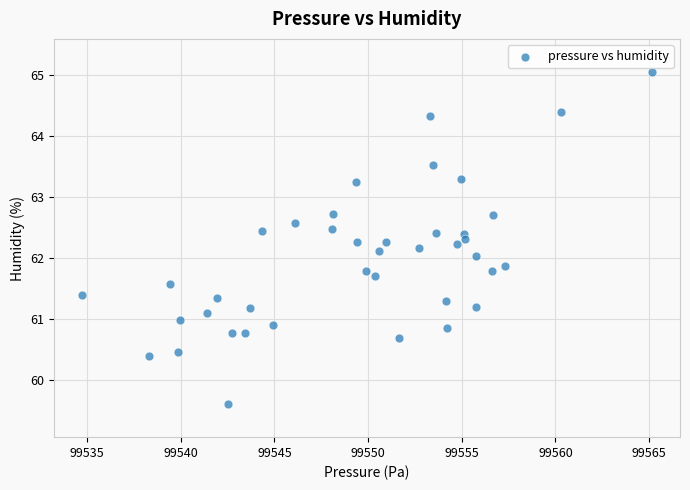

What is the range of Y values (max minus min)?

5.4